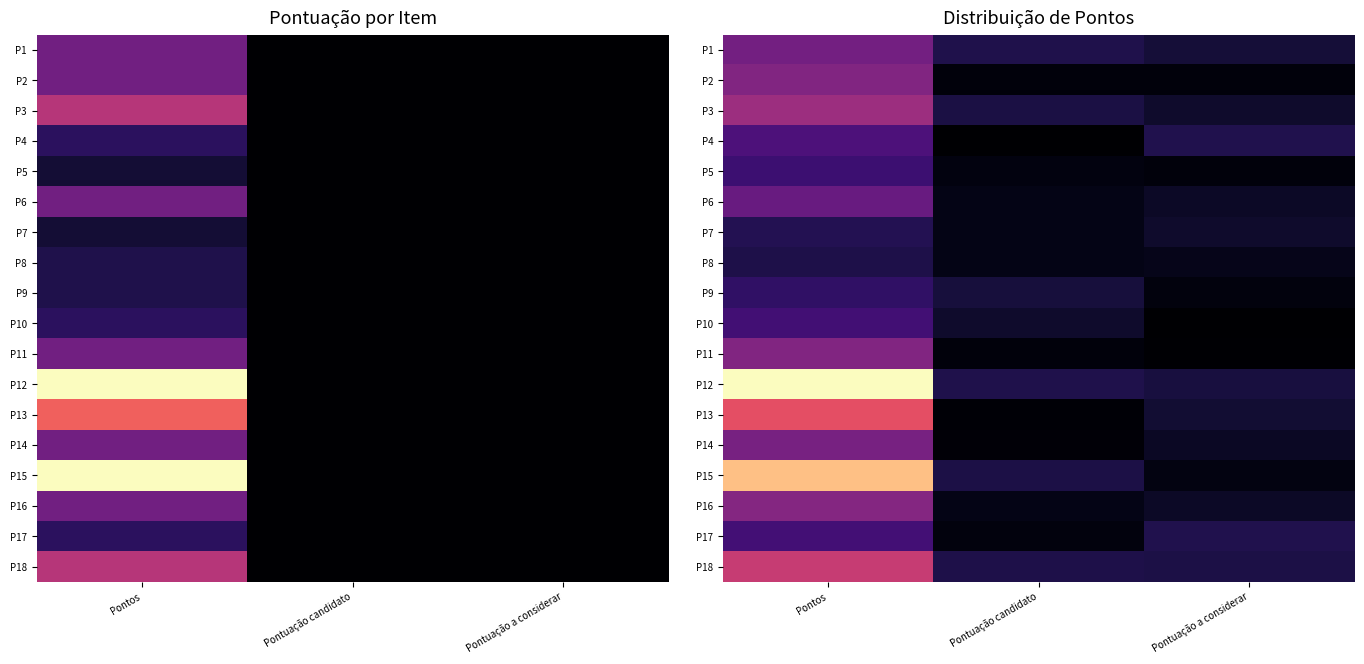

Count the P17 values in the range 0 to 1.

3